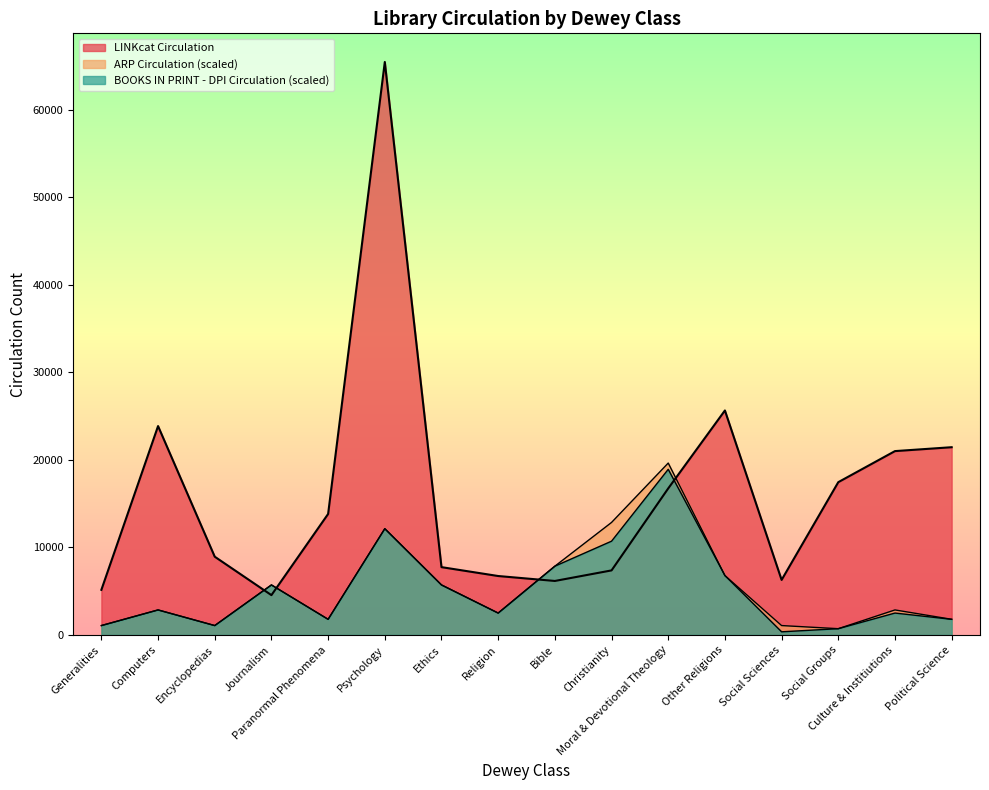

True or false: BOOKS IN PRINT - DPI Circulation has a value of 1587 at Culture & Institiutions.

False